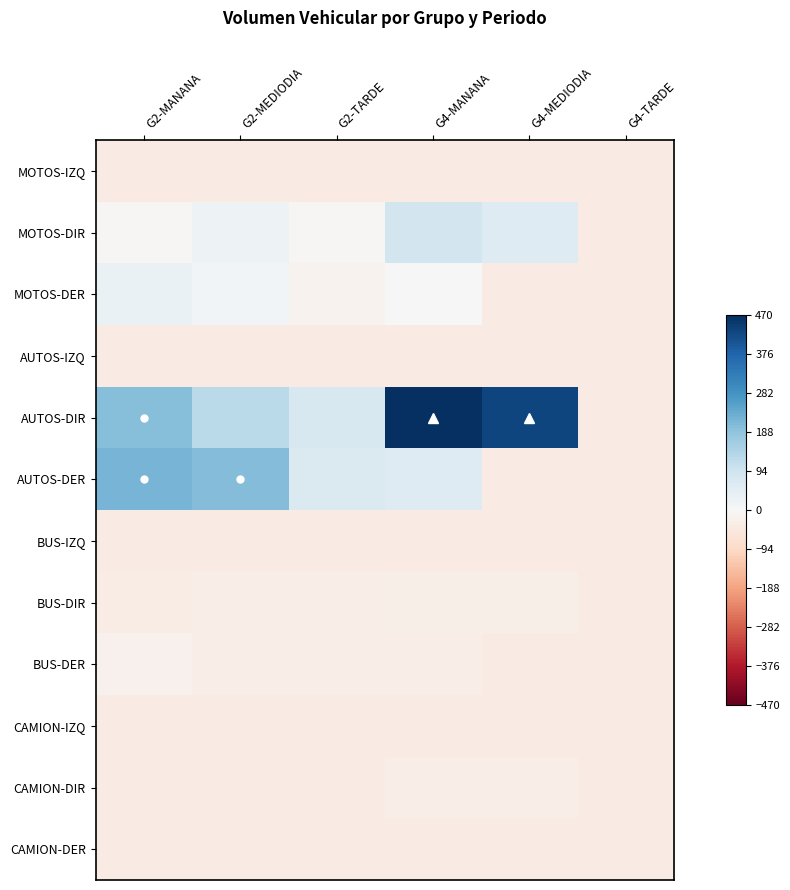

At G2-TARDE, list the series in order from largest to smallest.

AUTOS-DIR, AUTOS-DER, MOTOS-DIR, MOTOS-DER, BUS-DER, BUS-DIR, CAMION-DIR, CAMION-DER, MOTOS-IZQ, AUTOS-IZQ, BUS-IZQ, CAMION-IZQ